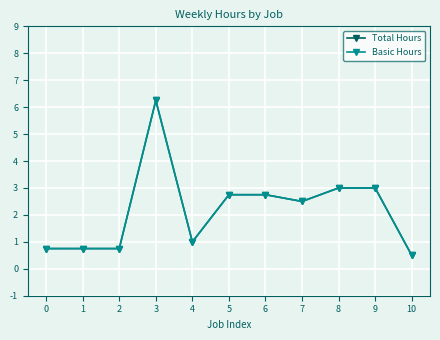

Is this an area chart (filled region under the line)?

No